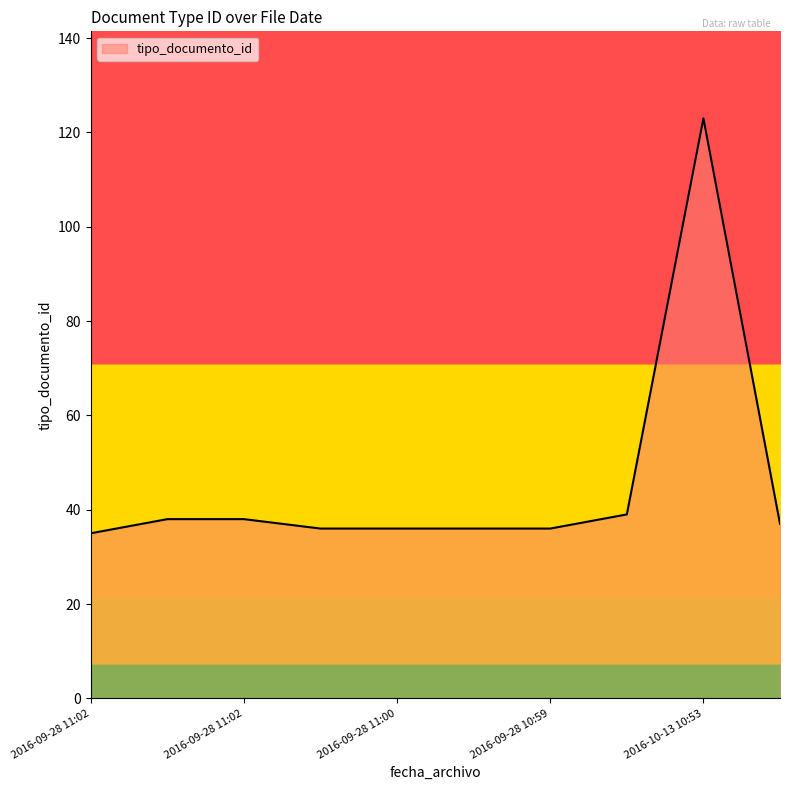

What is the maximum value shown in the chart?

123